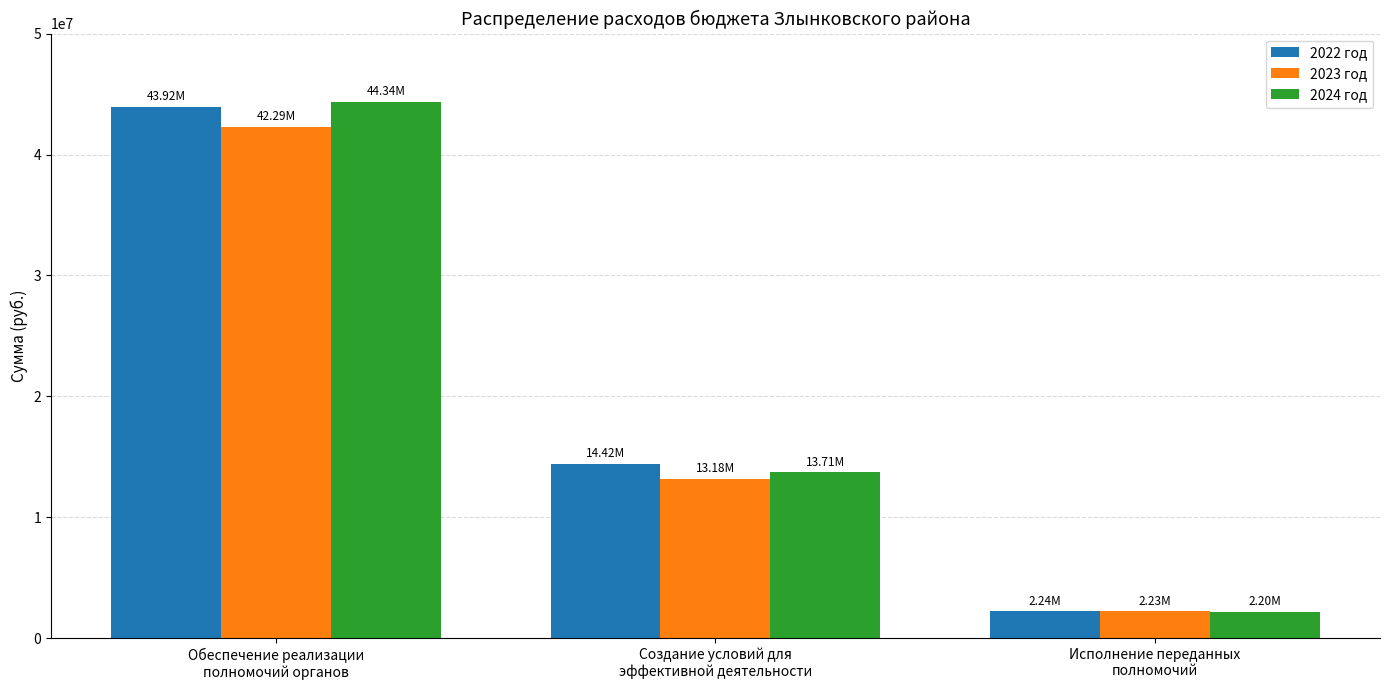

True or false: 2024 год has a value of 13708999.0 at Создание условий для
эффективной деятельности.

True